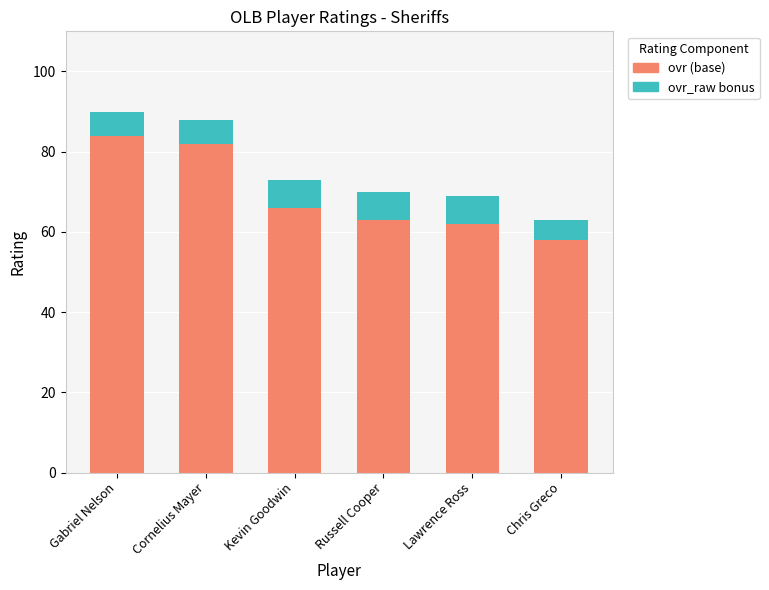

Reading left to right, list the values for the ovr (base) series.

Gabriel Nelson=84	Cornelius Mayer=82	Kevin Goodwin=66	Russell Cooper=63	Lawrence Ross=62	Chris Greco=58